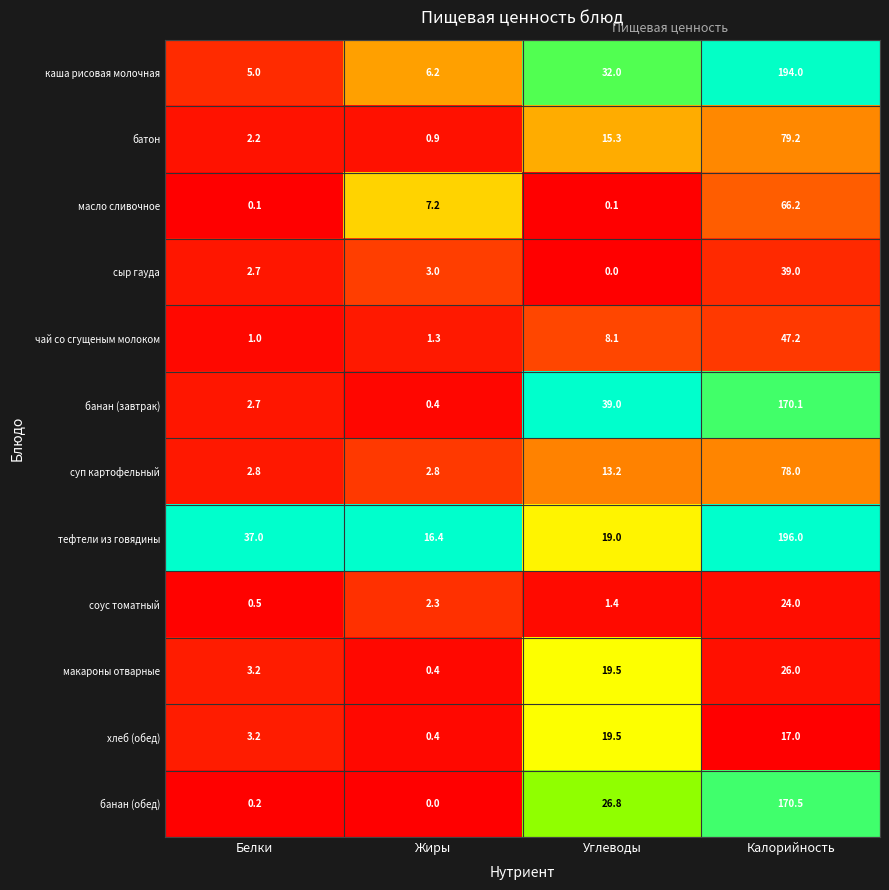

What is the total value across all series at Жиры?

41.3